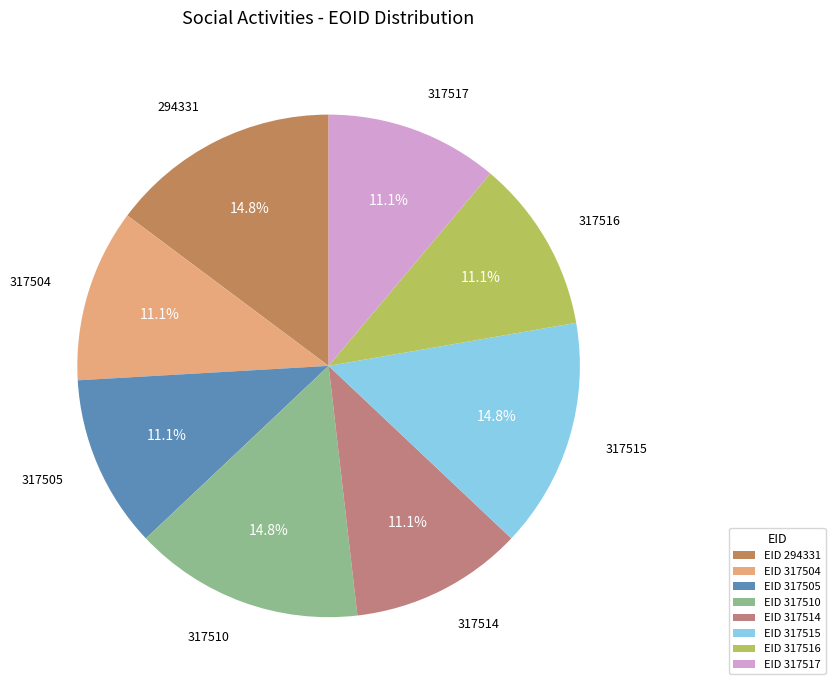

Count the number of slices in the pie.

8